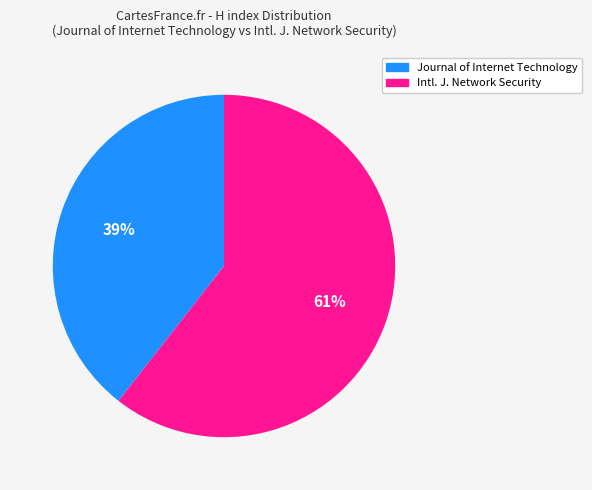

Count the number of slices in the pie.

2